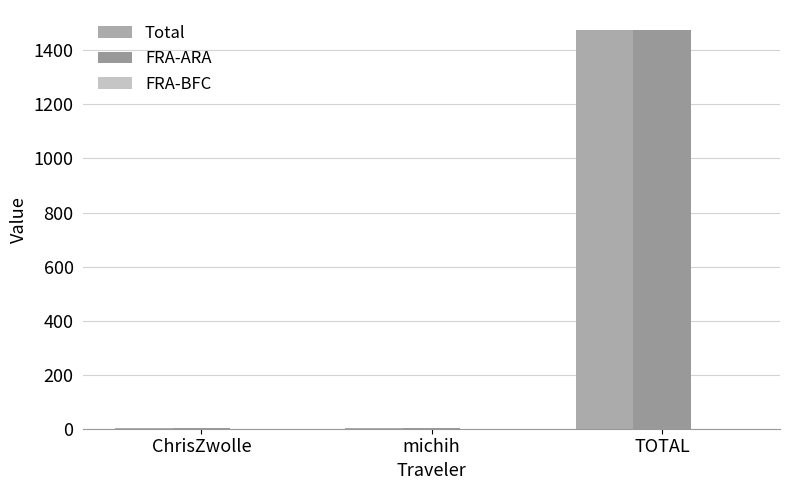

The FRA-BFC series shows 0.0 at michih. True or false?

True